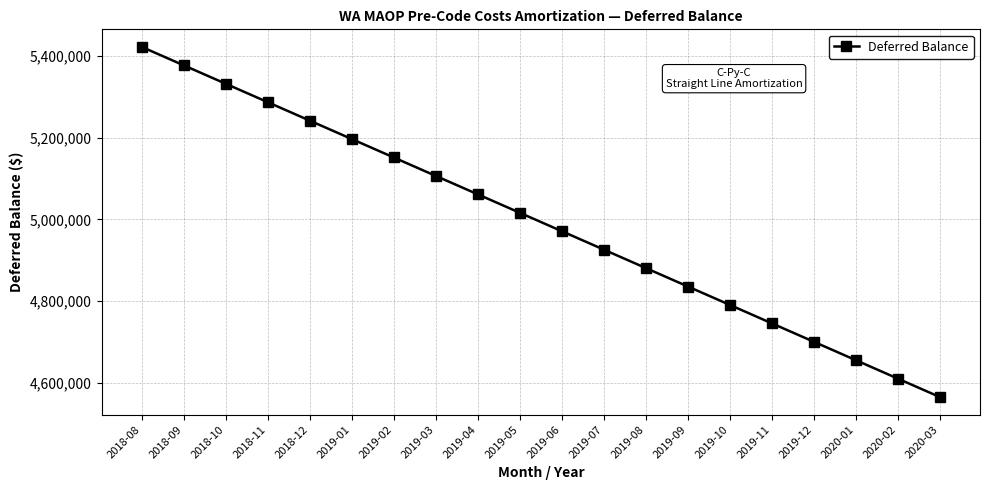

List the labels in order of value, smallest first.

2020-03, 2020-02, 2020-01, 2019-12, 2019-11, 2019-10, 2019-09, 2019-08, 2019-07, 2019-06, 2019-05, 2019-04, 2019-03, 2019-02, 2019-01, 2018-12, 2018-11, 2018-10, 2018-09, 2018-08